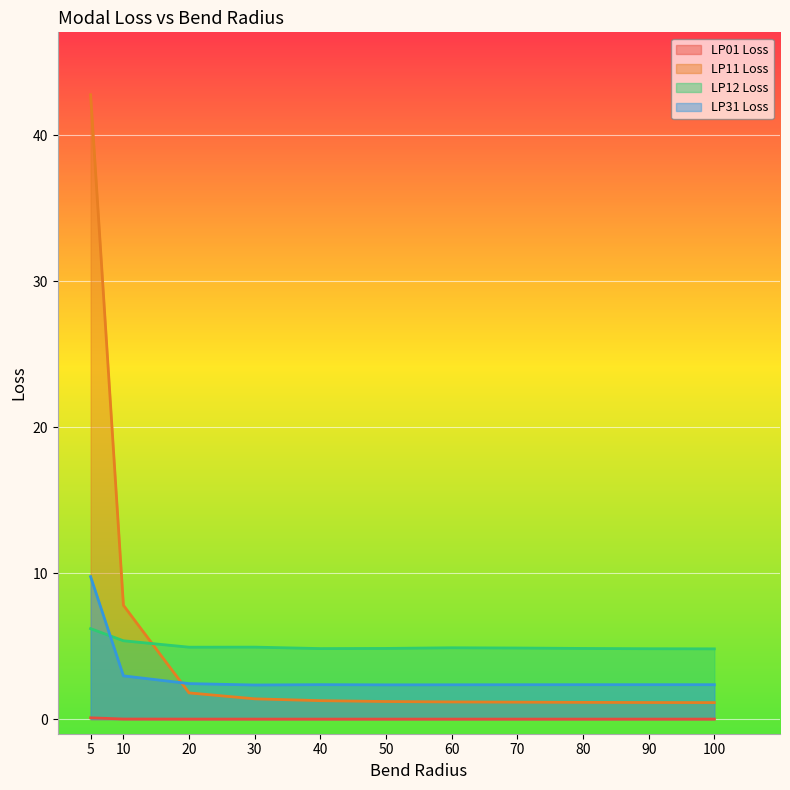

At which label does LP12 Loss reach its minimum?

100